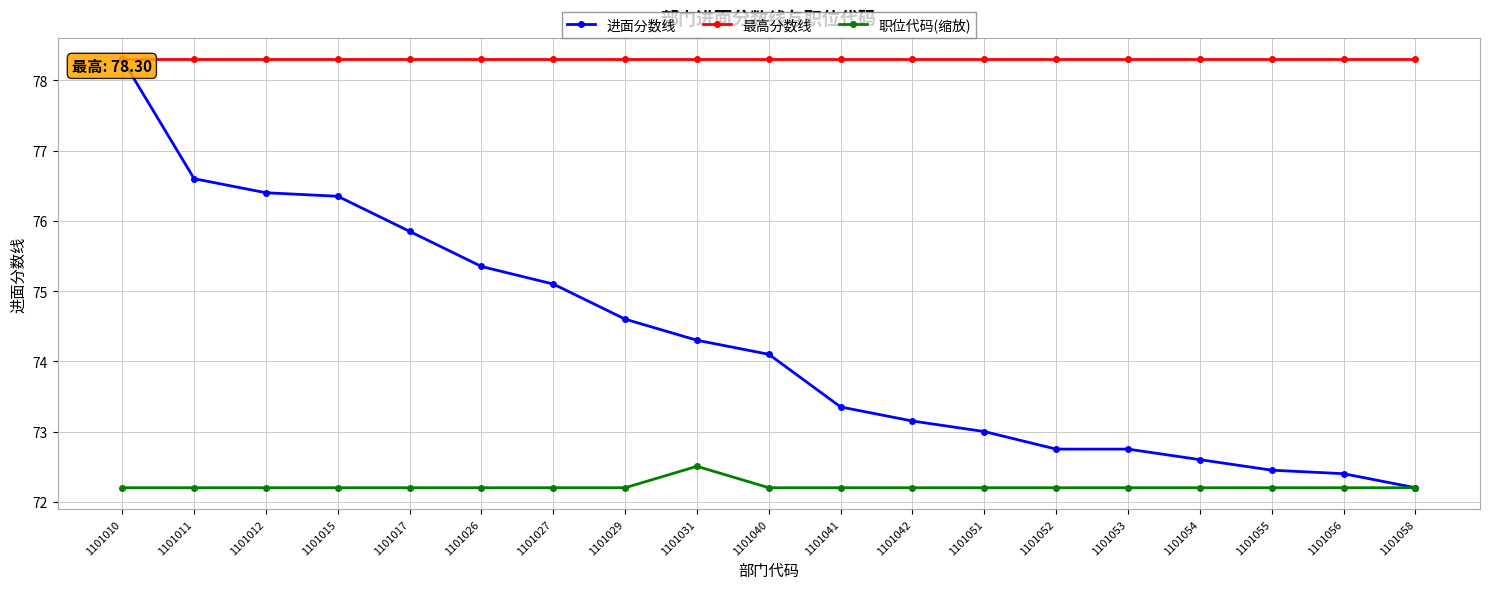

Which series has the widest spread of values?

进面分数线